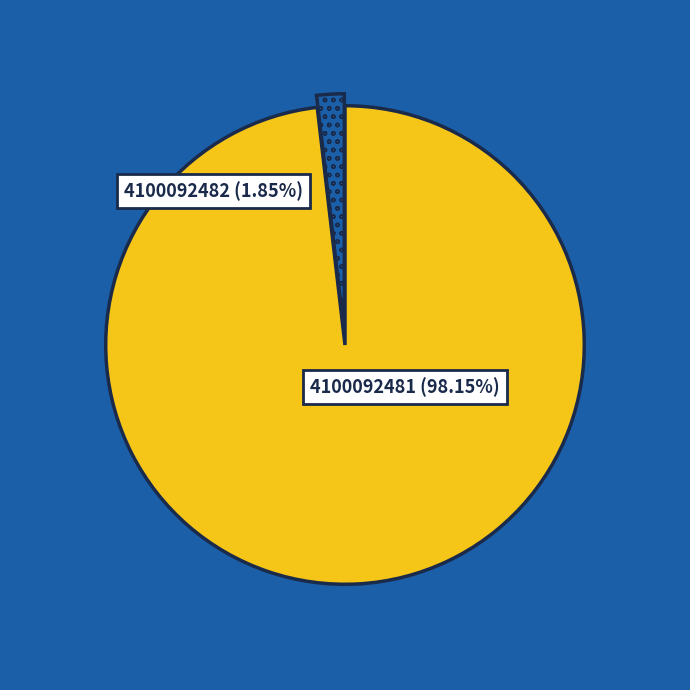

Is there any slice that represents more than half of the pie?

Yes